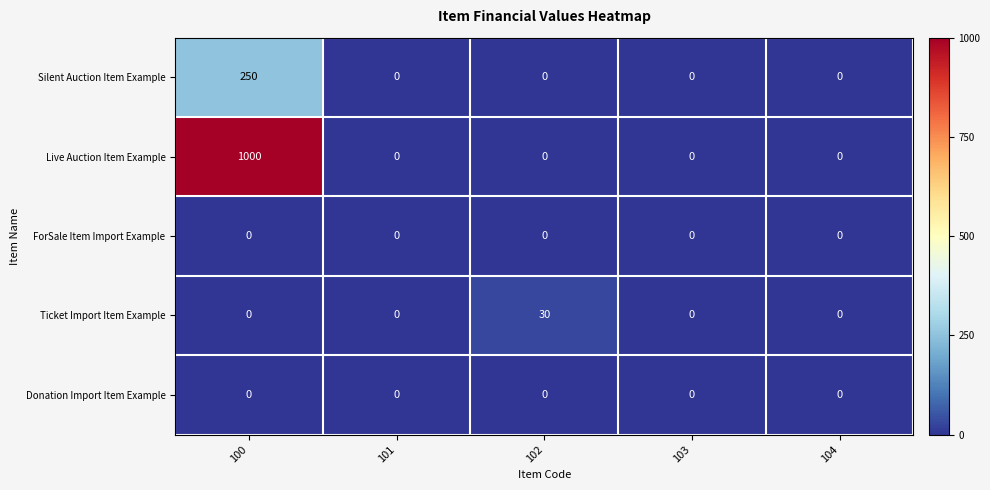

At which category is the sum across all series the highest?

100